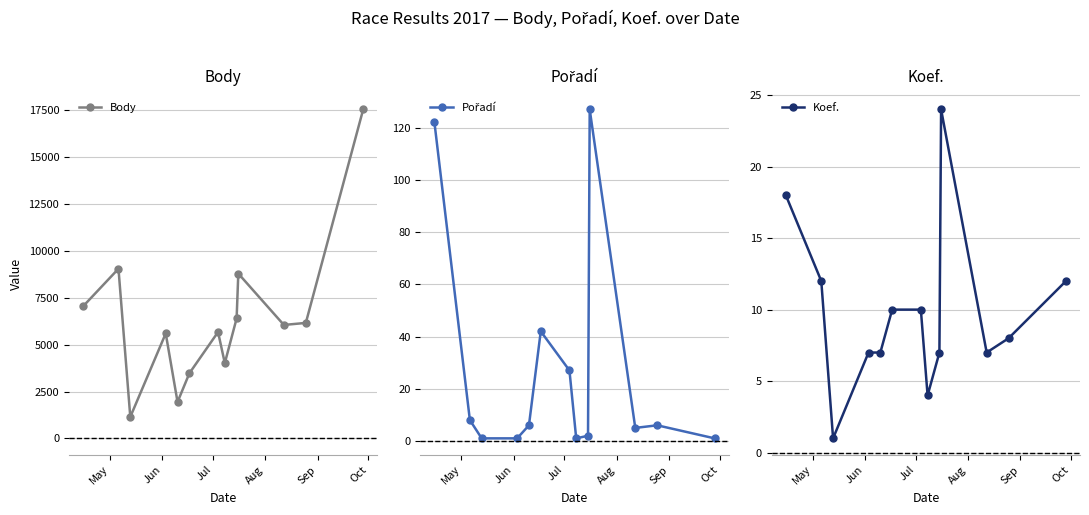

In Body, how many points are lower than both neighbors (excluding endpoints)?

4